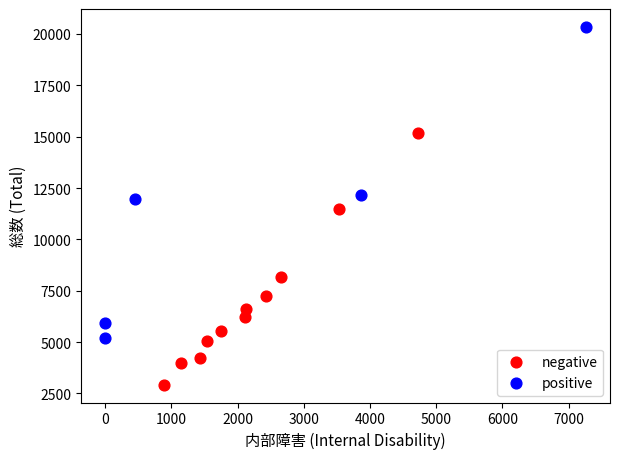

Which series has the largest Y range (max minus min)?

positive